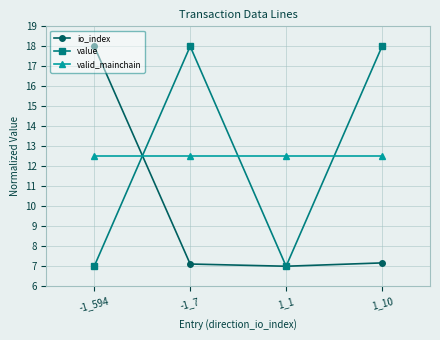

How many values in the value series are below 18?

2